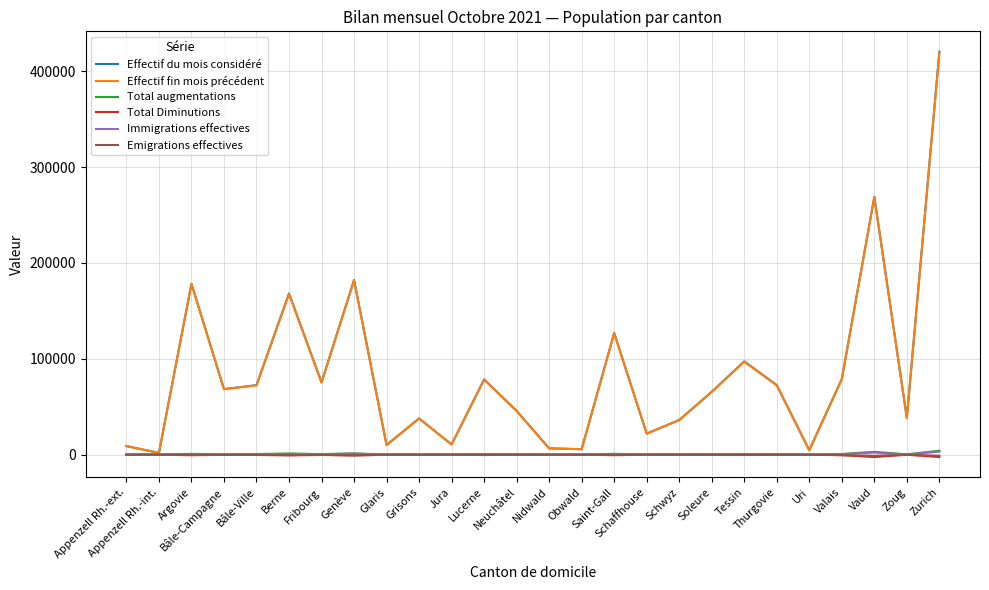

What is the sum of the Total Diminutions values at Uri and Thurgovie?

-295